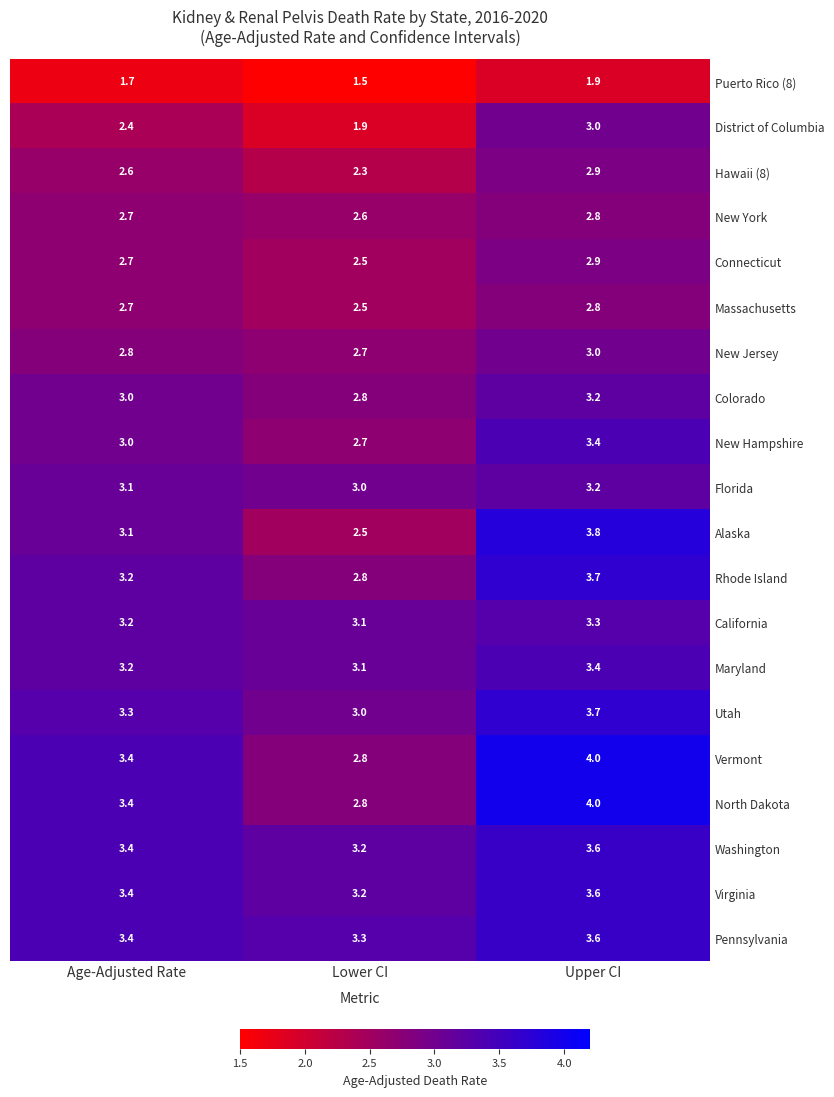

Rank the categories by Alaska value from highest to lowest.

Upper CI, Age-Adjusted Rate, Lower CI